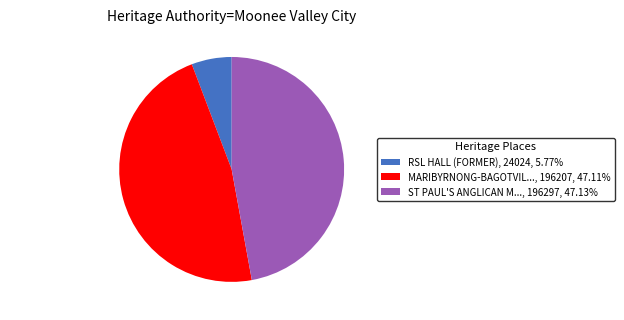

Is there any slice that represents more than half of the pie?

No